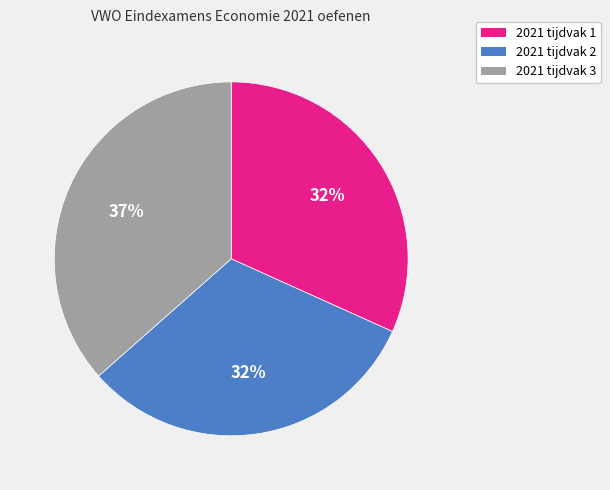

Do 2021 tijdvak 1 and 2021 tijdvak 3 together represent more than half of the pie?

Yes